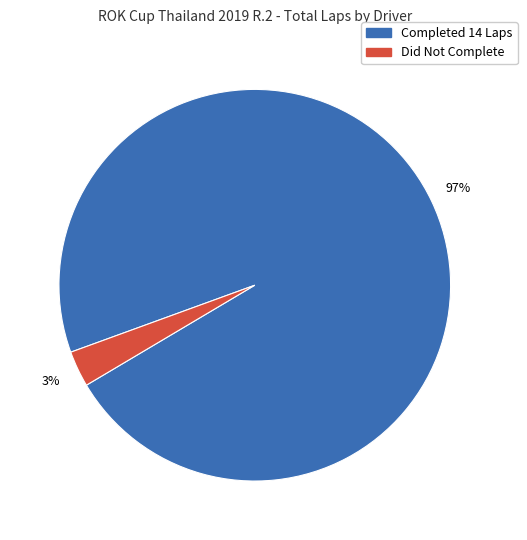

To the nearest percent, what is the average slice percentage?

50%